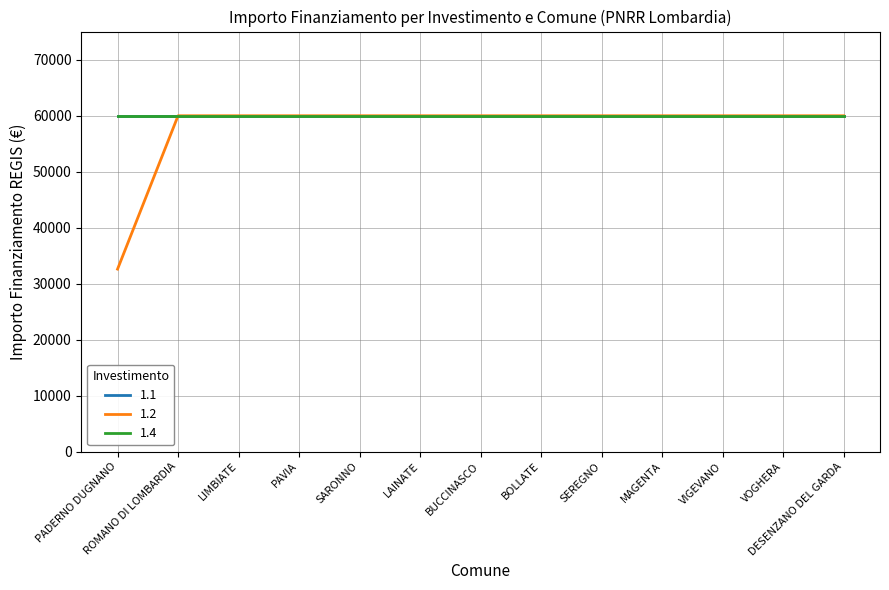

At which label is 1.2 closest to 46277?

PADERNO DUGNANO